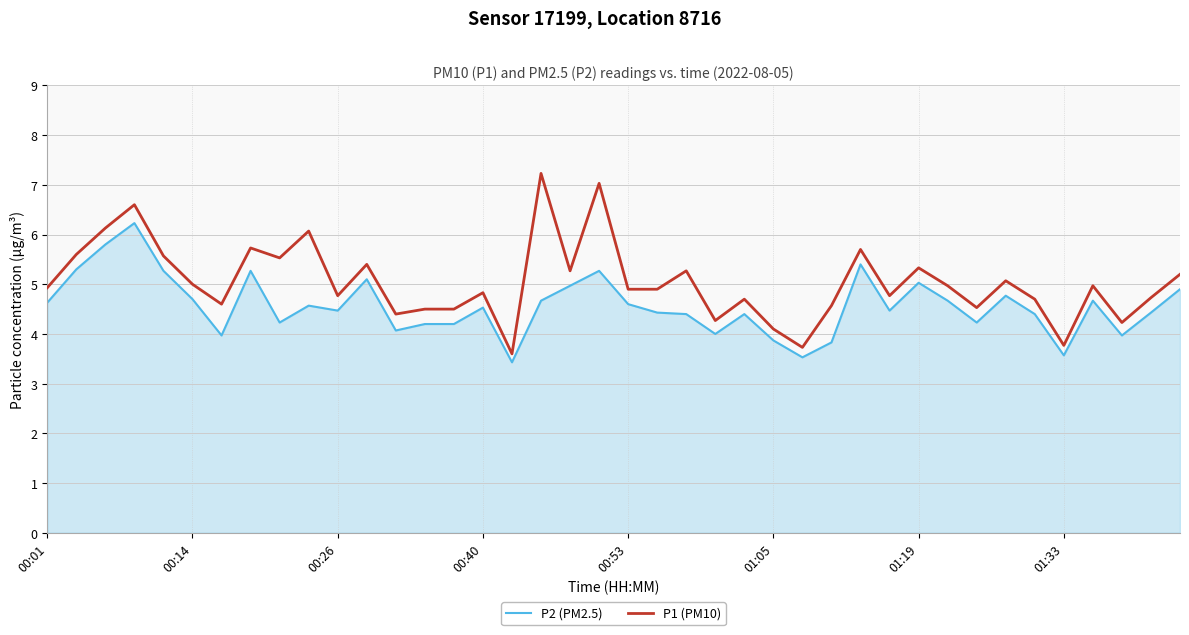

Which series has the largest total across all categories?

P1 (PM10)